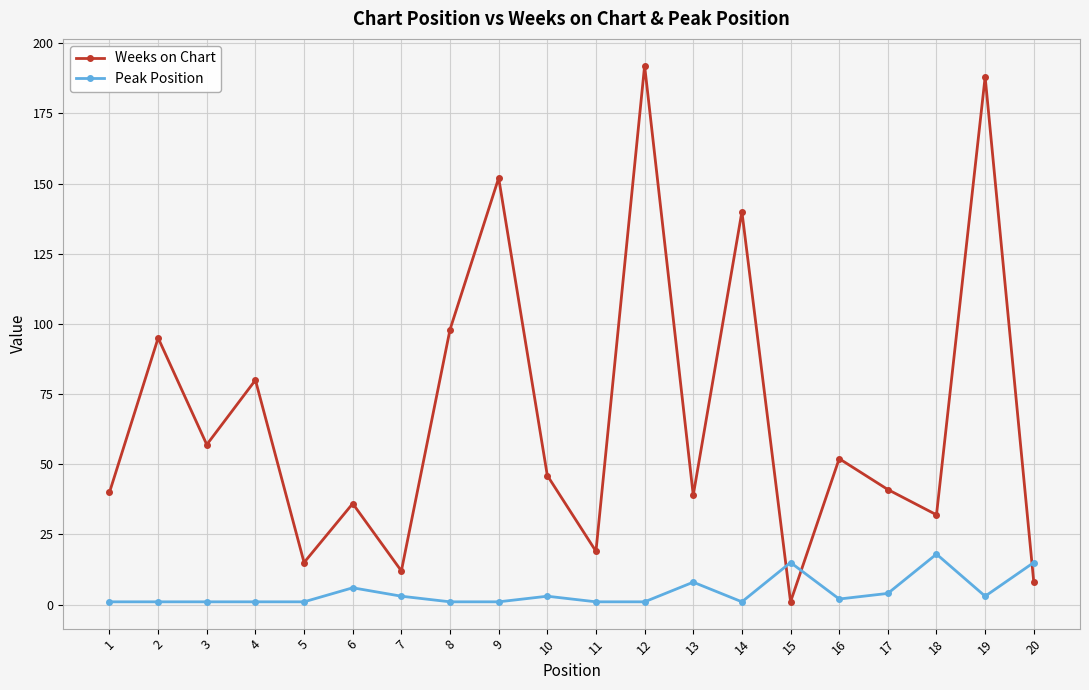

The value of Weeks on Chart at 9 is 152. True or false?

True